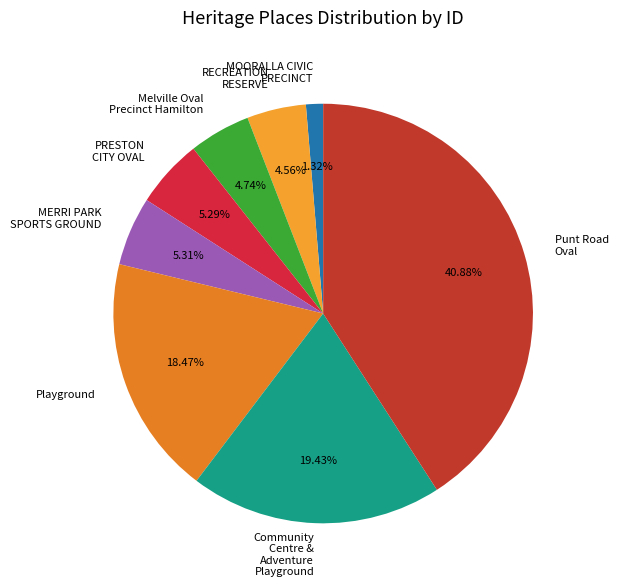

Do Punt Road Oval and MERRI PARK SPORTS GROUND together represent more than half of the pie?

No